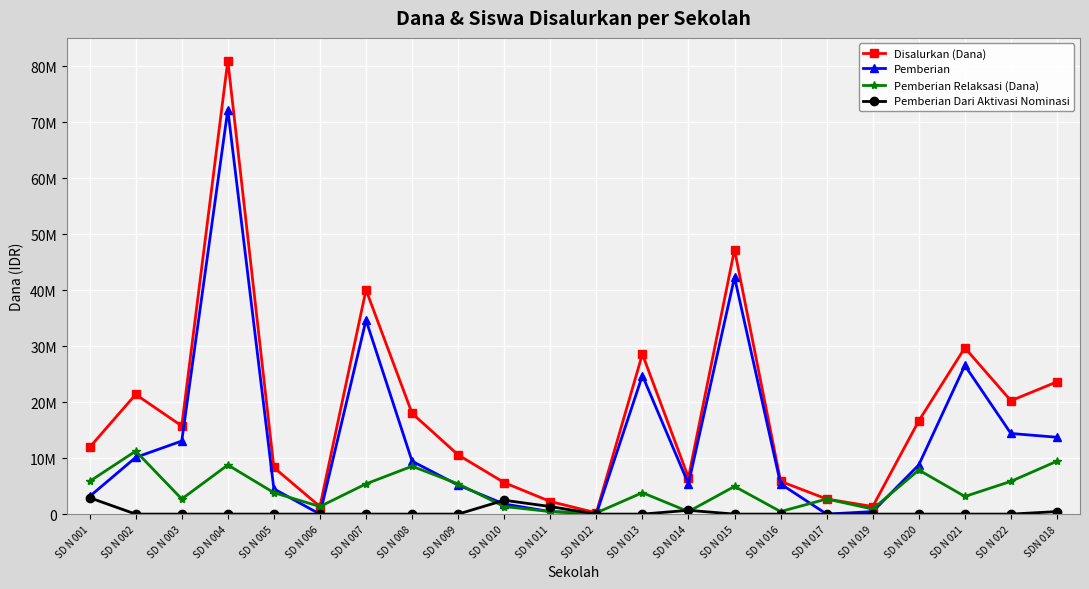

List the series in order of their overall mean, highest first.

Disalurkan (Dana), Pemberian, Pemberian Relaksasi (Dana), Pemberian Dari Aktivasi Nominasi